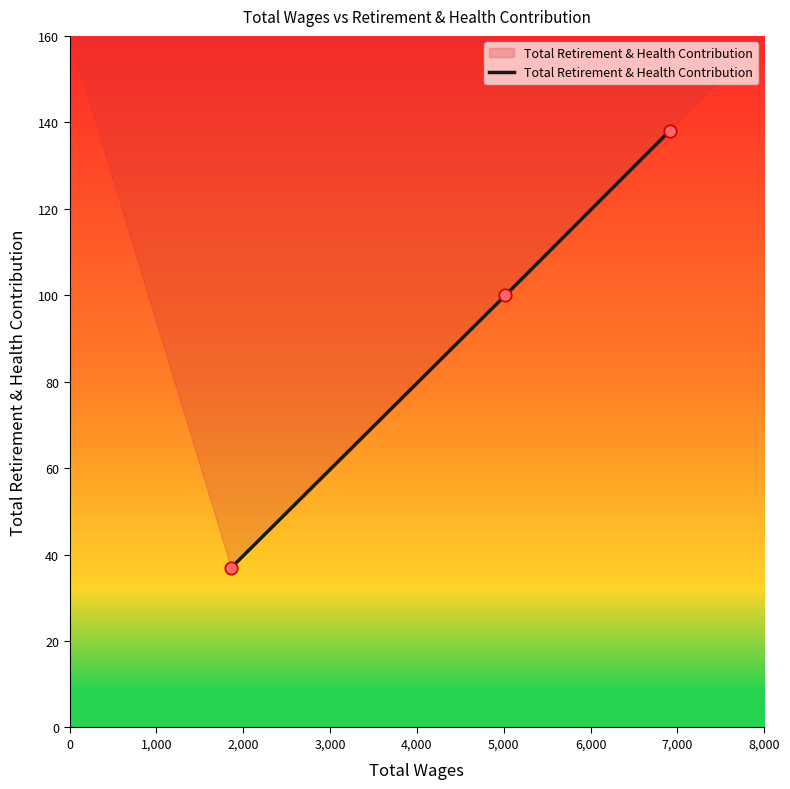

What is the greatest value displayed?

138